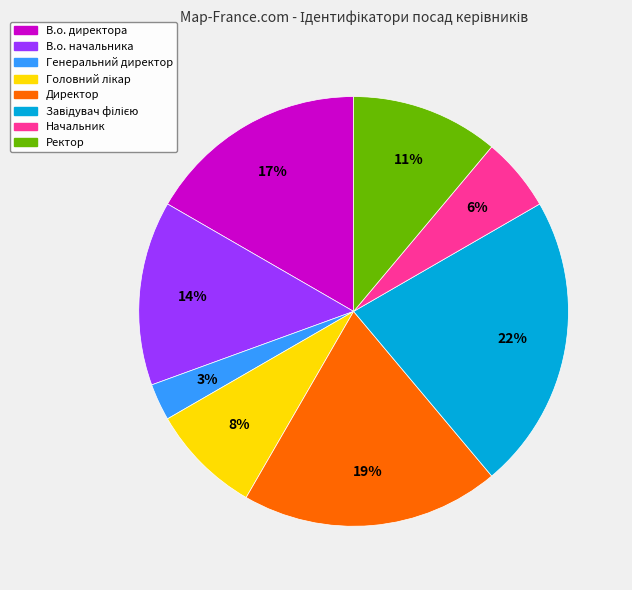

To the nearest percent, what portion does В.о. начальника represent?

14%